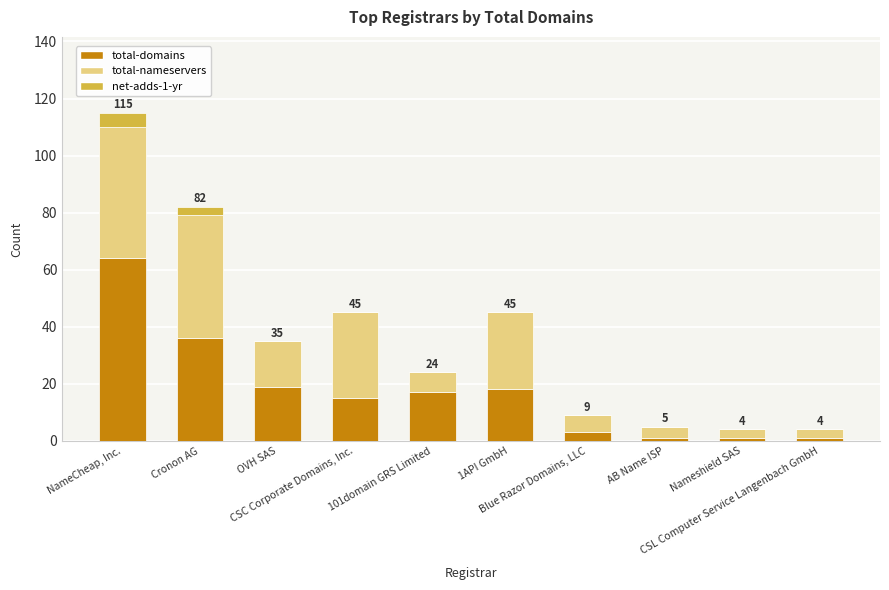

Are the bars horizontal?

No